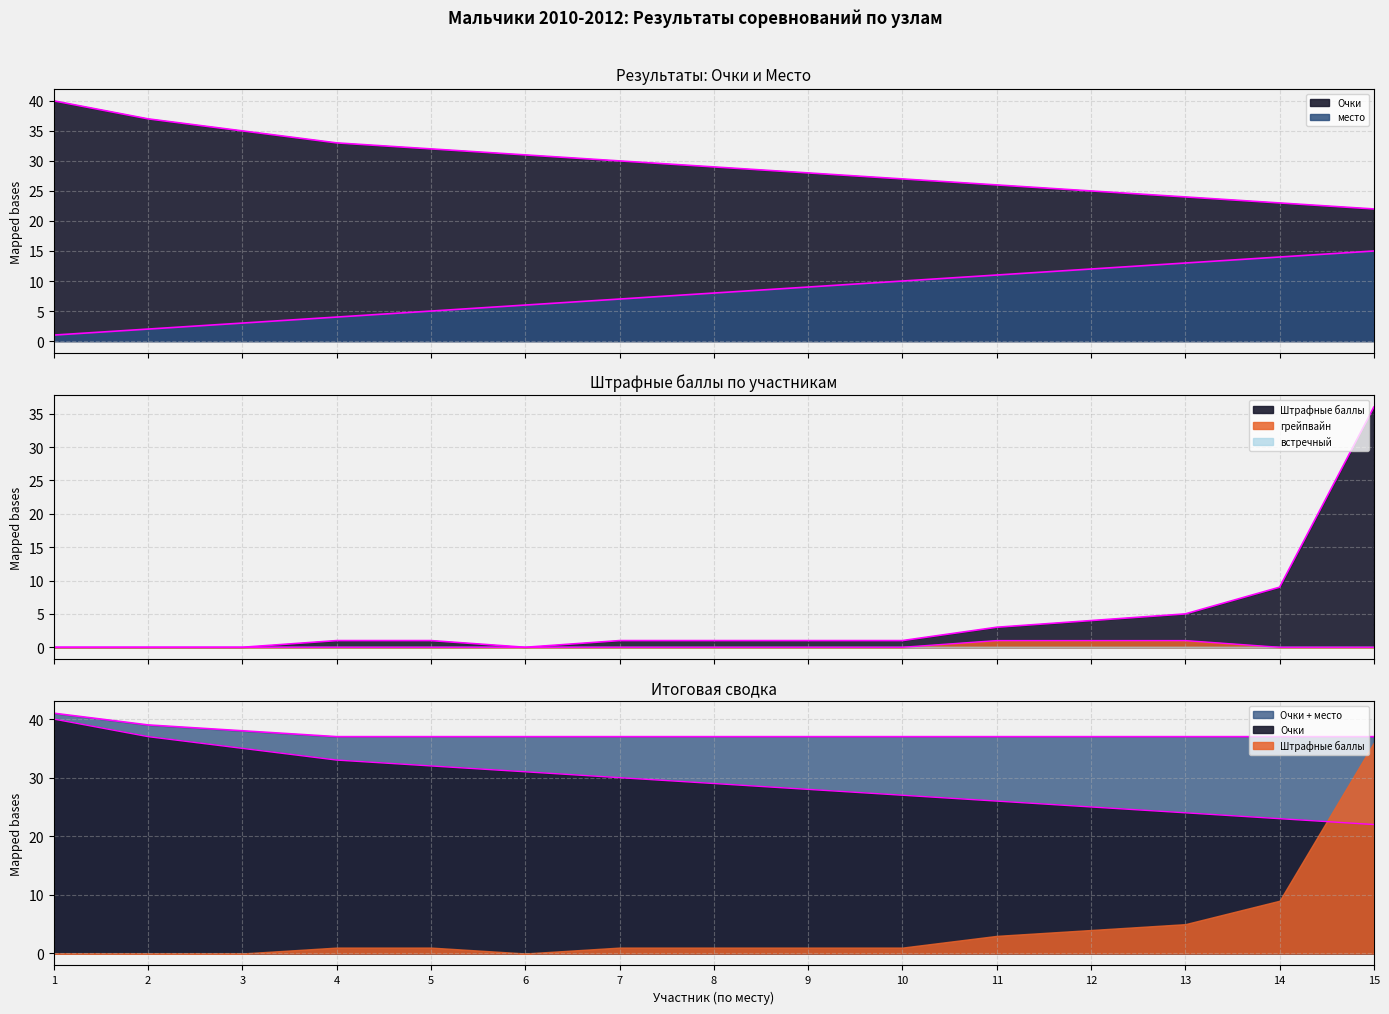

Between 8 and 12, which series saw the biggest shift?

Очки